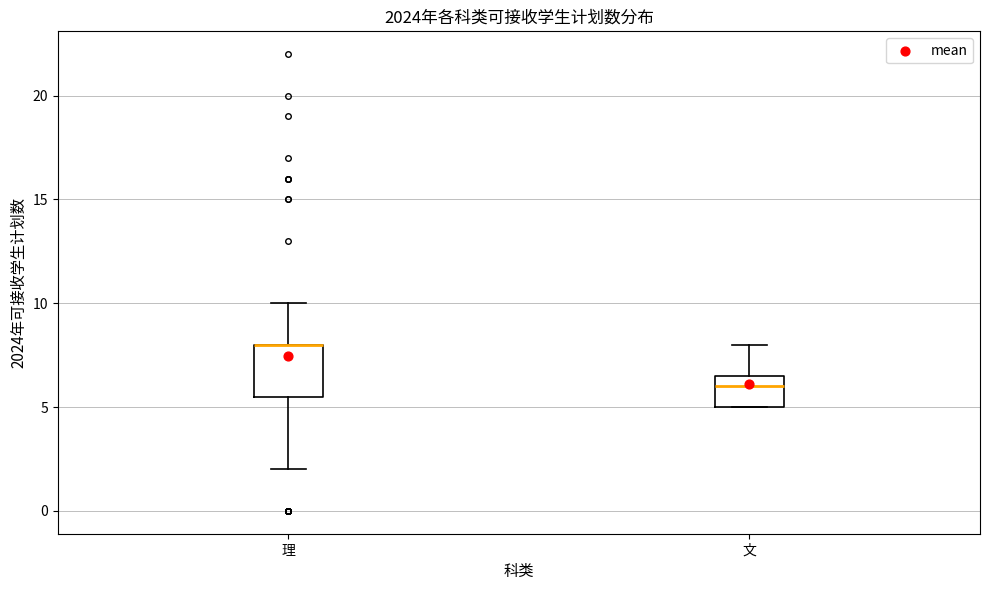

Reading left to right, read every box against the y-axis: the position of its median line, the range the box covers, and the ends of its whiskers. The values are not printed on the chart, so give them approximately, as read against the axis.

理: median 8.0 (drawn on the box's upper edge), box 5.5 to 8.0, whiskers 2.0 to 10.0
文: median 6.0, box 5.0 to 6.5, whiskers 5.0 to 8.0